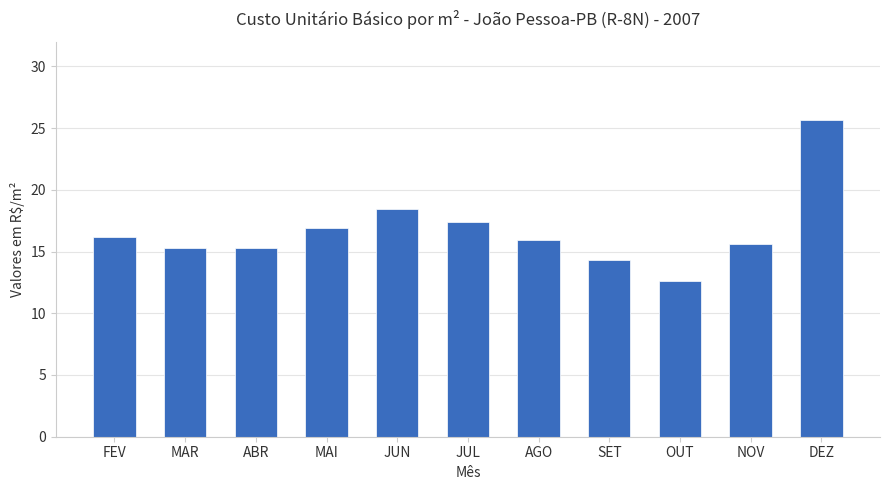

How many data points are less than 15?

2